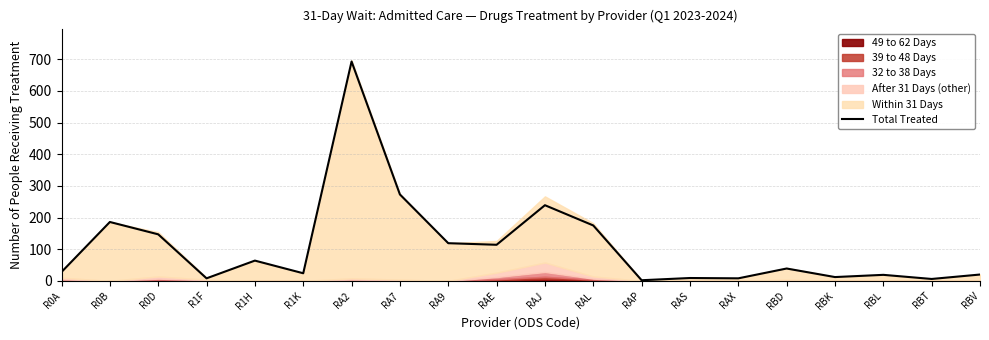

True or false: there are more than 0 points higher than both neighbors.

True